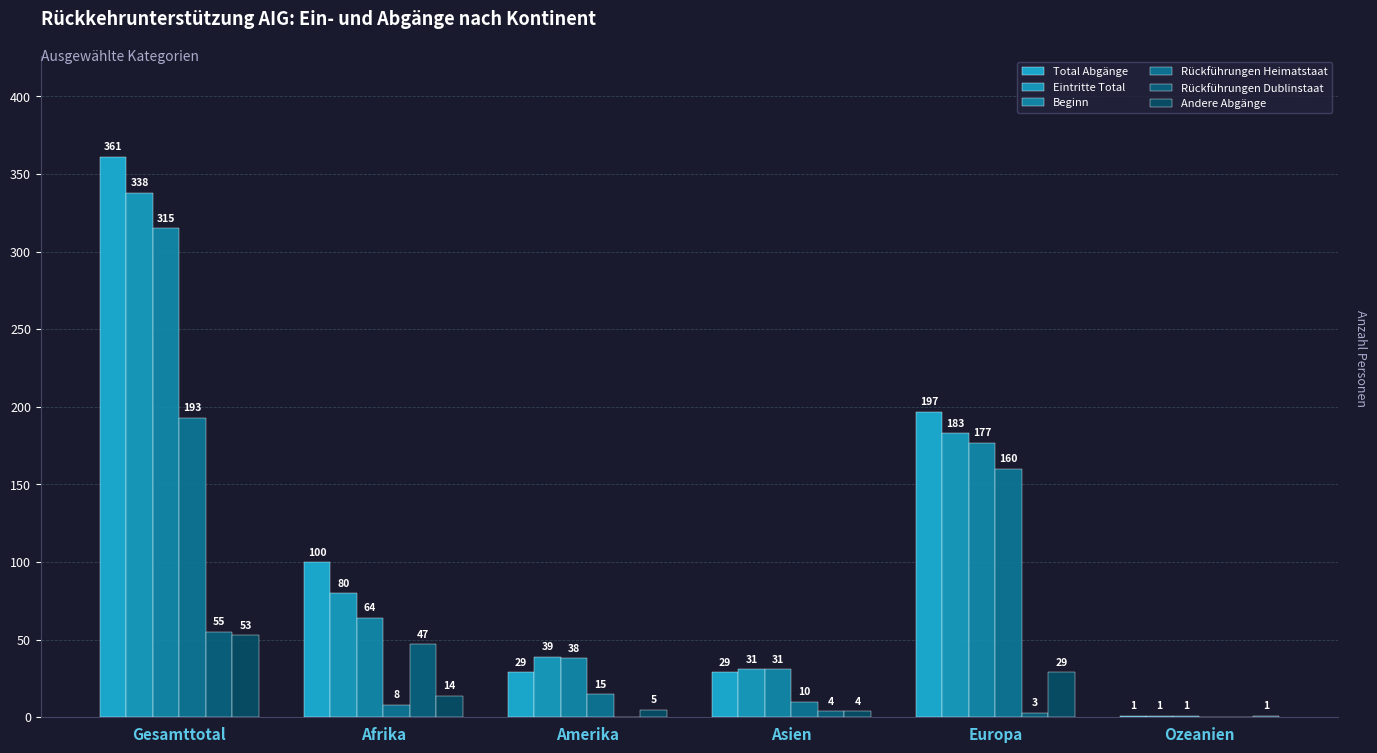

Rank the series by their maximum value, from lowest to highest.

Andere Abgänge, Rückführungen Dublinstaat, Rückführungen Heimatstaat, Beginn, Eintritte Total, Total Abgänge